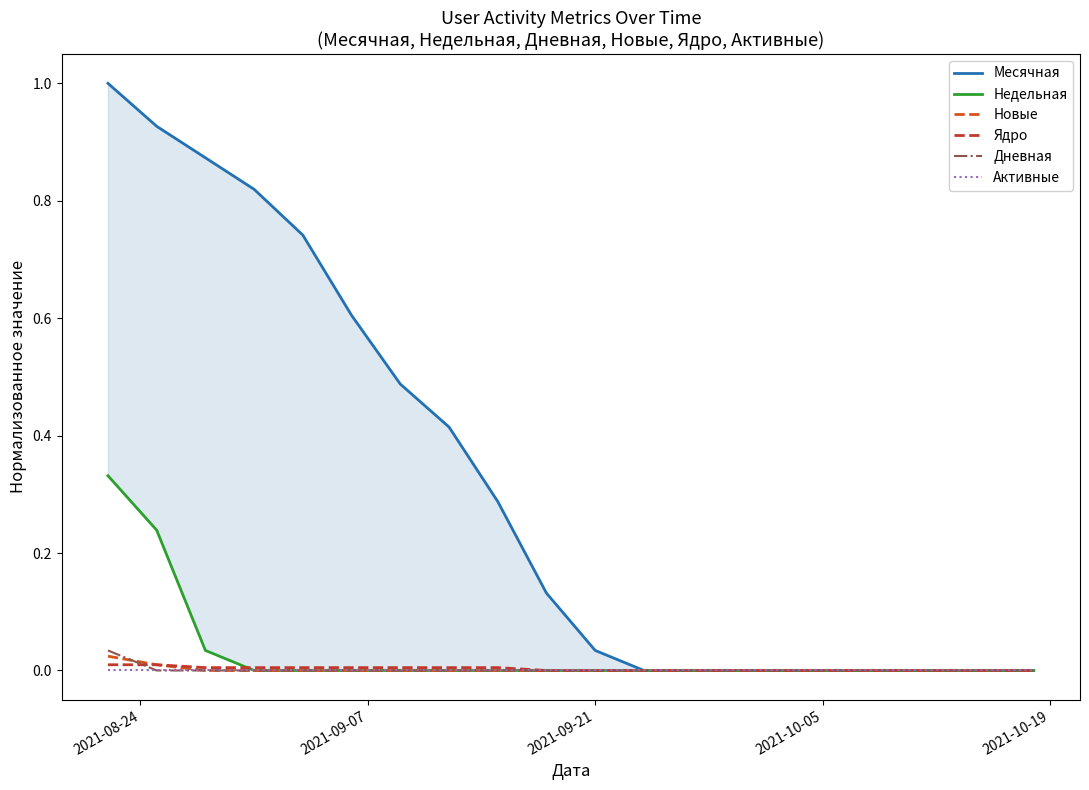

Which series has the largest total across all categories?

Месячная